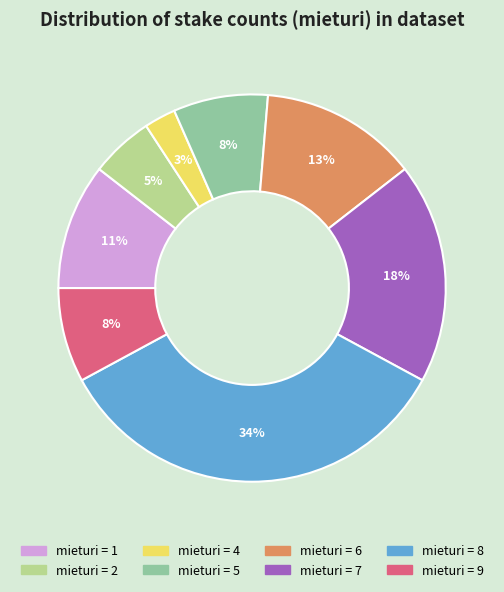

Is there a majority slice in this chart?

No